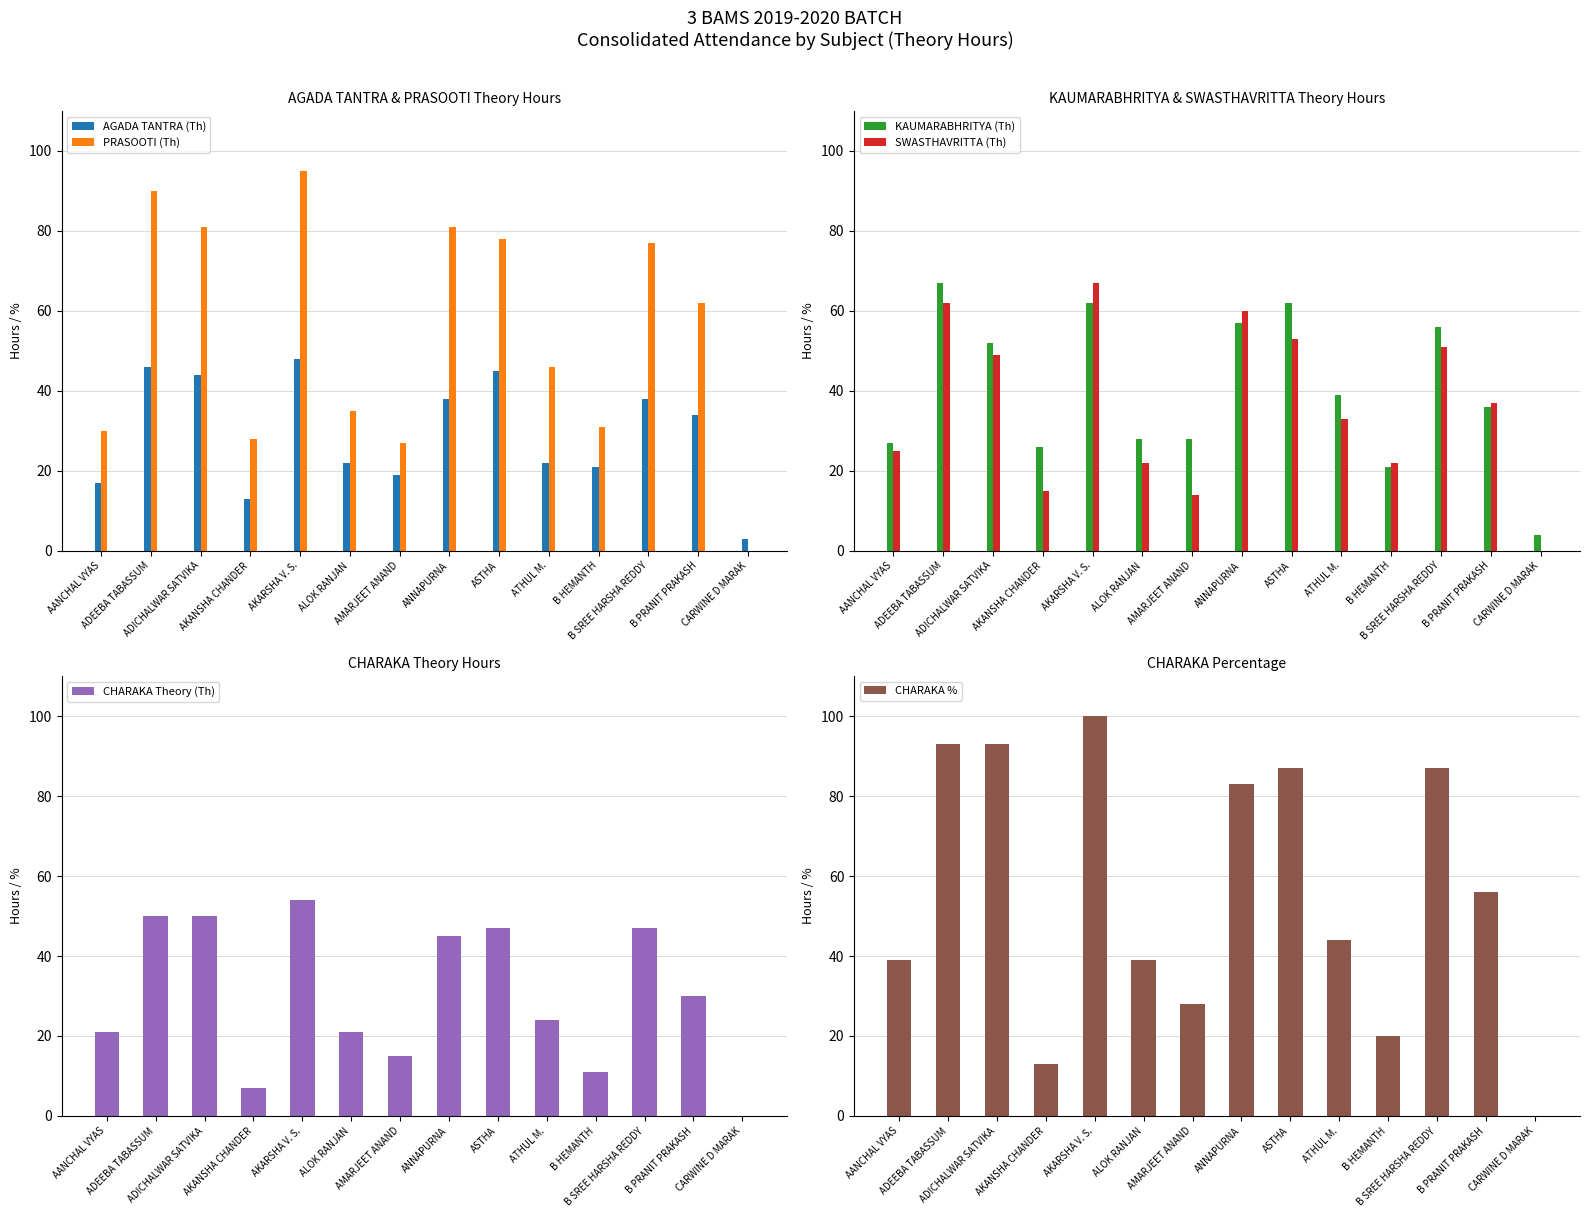

The CHARAKA Theory (Th) series shows 31 at AANCHAL VYAS. True or false?

False